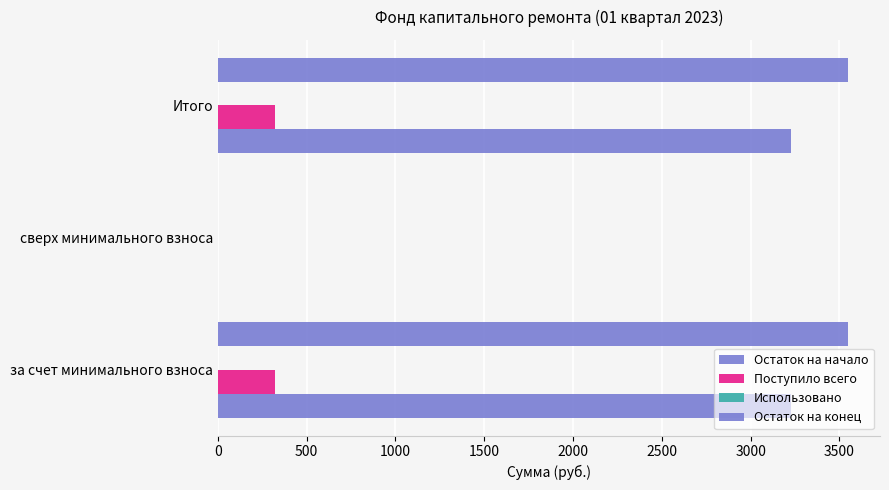

Which series has the widest spread of values?

Остаток на конец